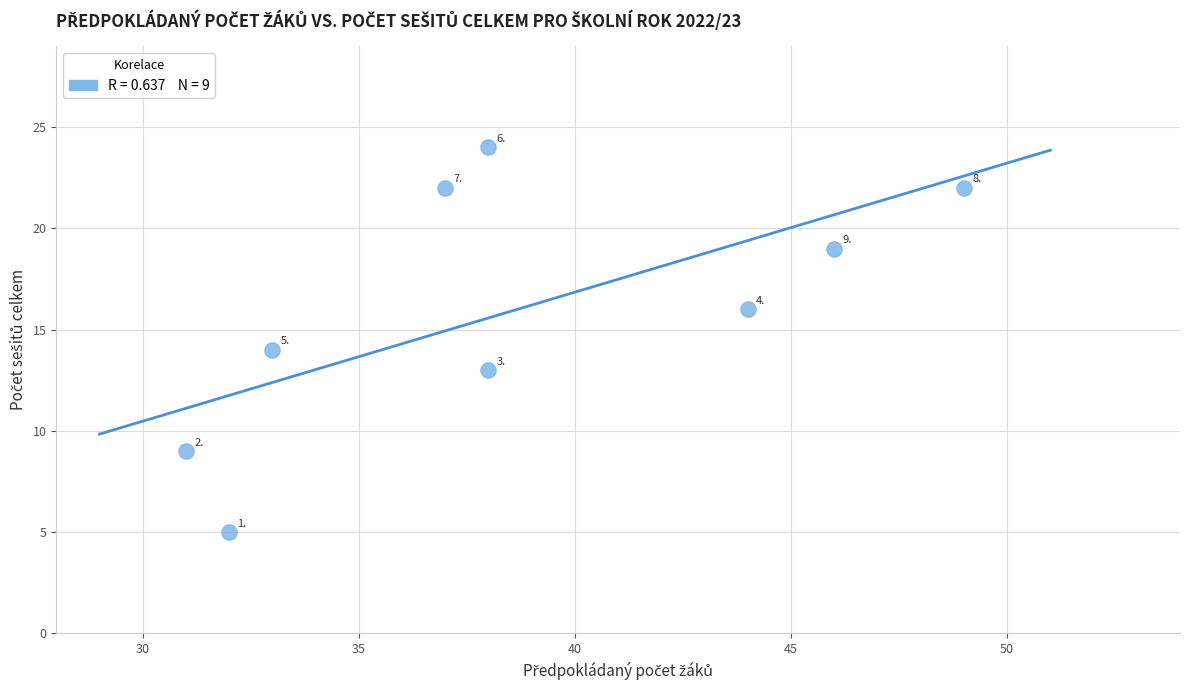

What is the average X value?

39